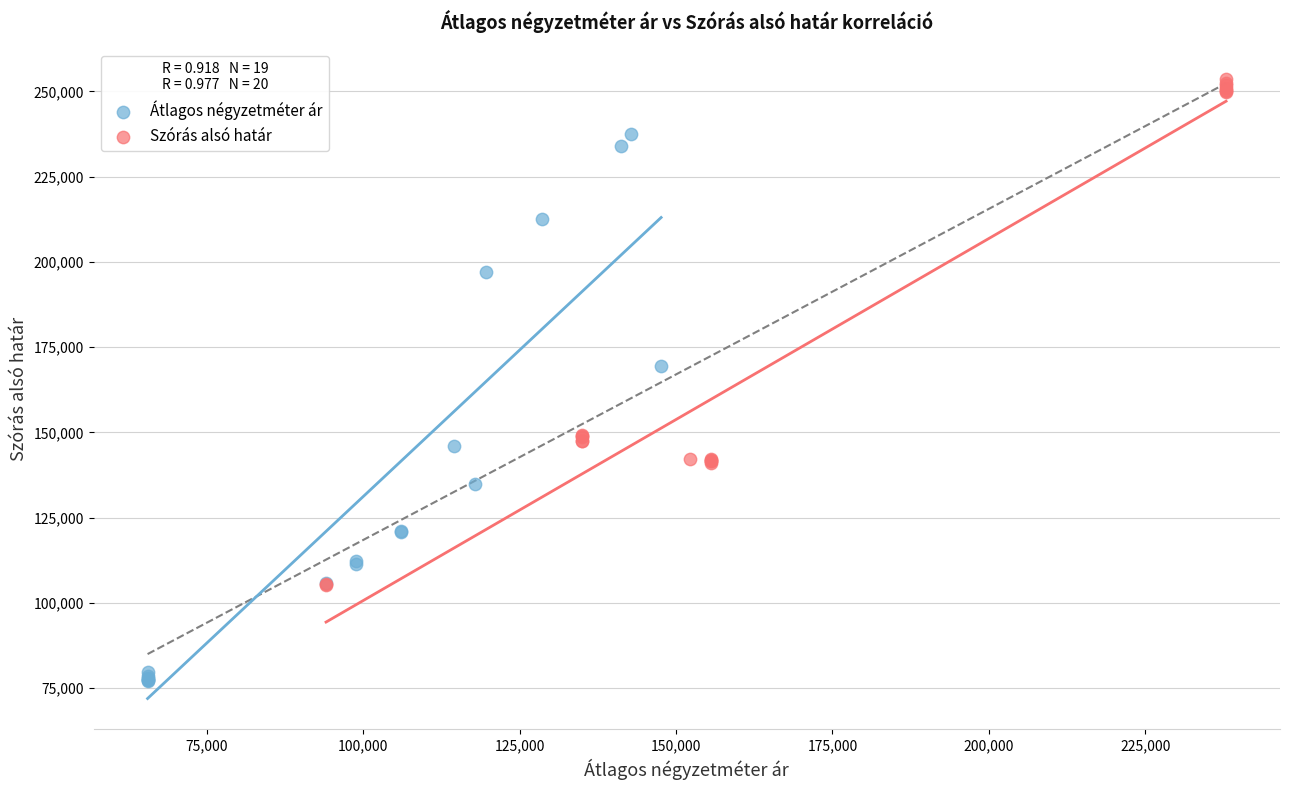

Which series contains the lowest Y value?

Átlagos négyzetméter ár